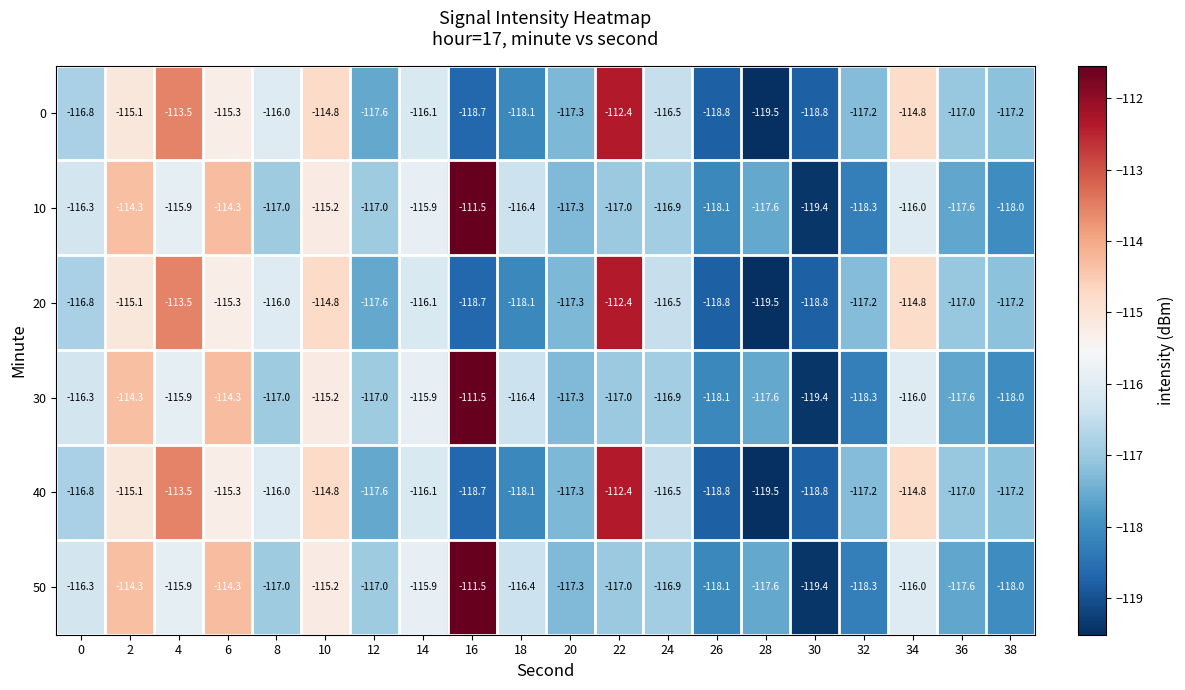

True or false: 30 has a value of -39.4 at 26.

False